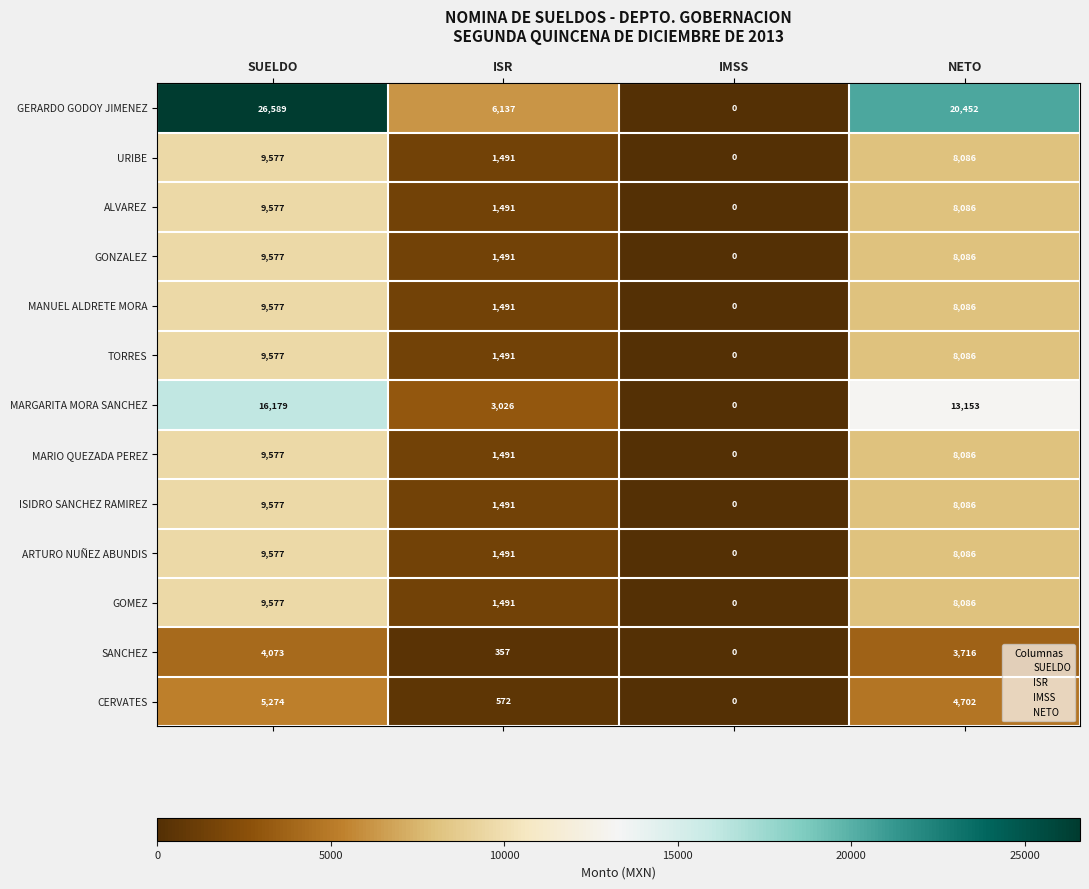

What is the difference between the second highest and second lowest values in the TORRES series?

6595